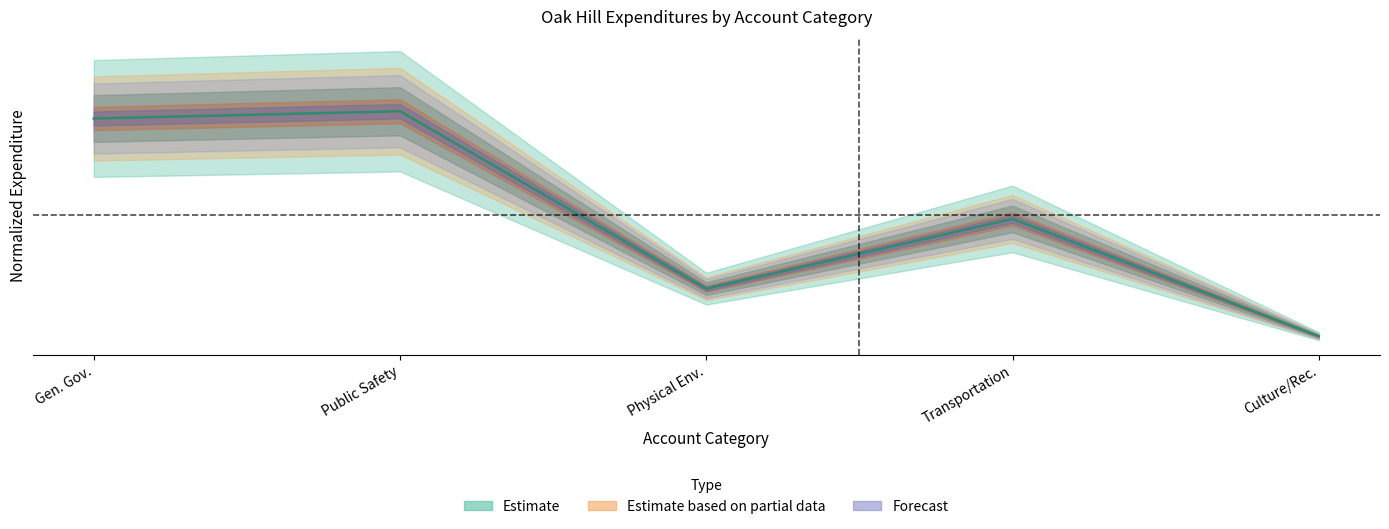

Between Public Safety and Gen. Gov., which is larger?

Public Safety